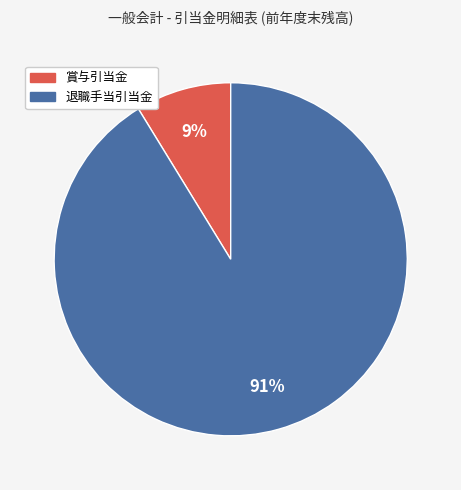

To the nearest percent, what is the average slice percentage?

50%